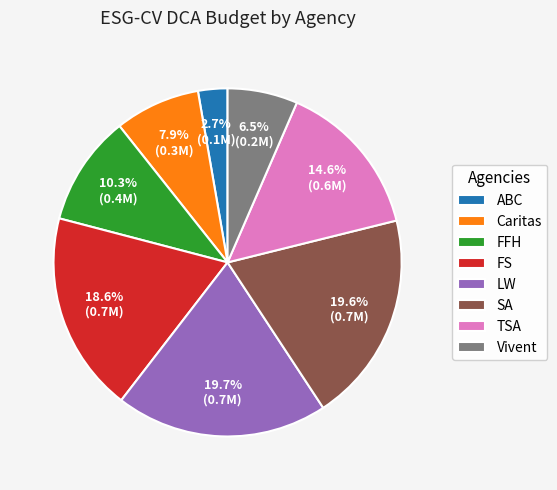

Is the sum of Caritas and Vivent greater than half?

No